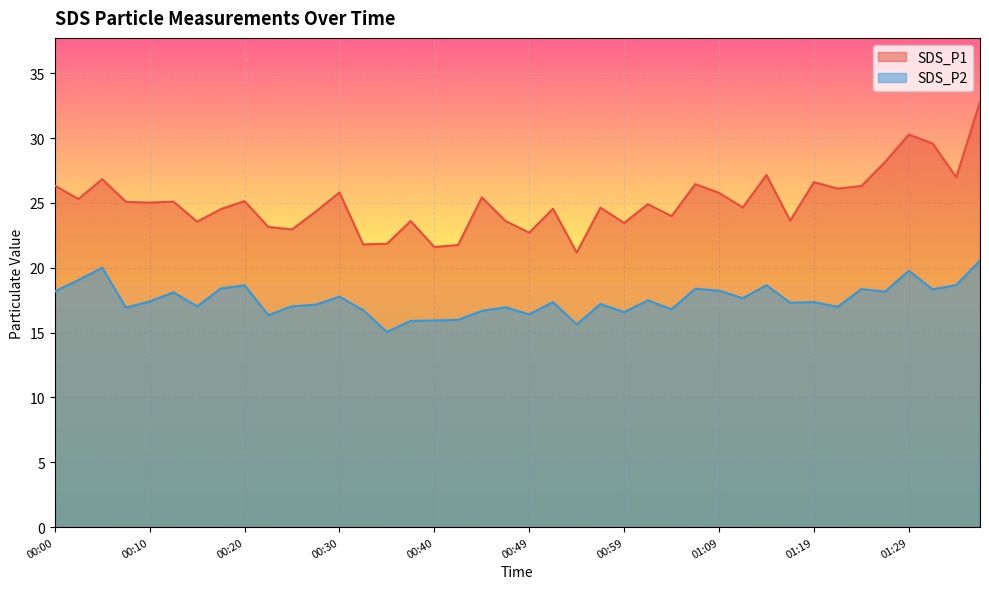

How many interior local peaks does the SDS_P1 series have?

13